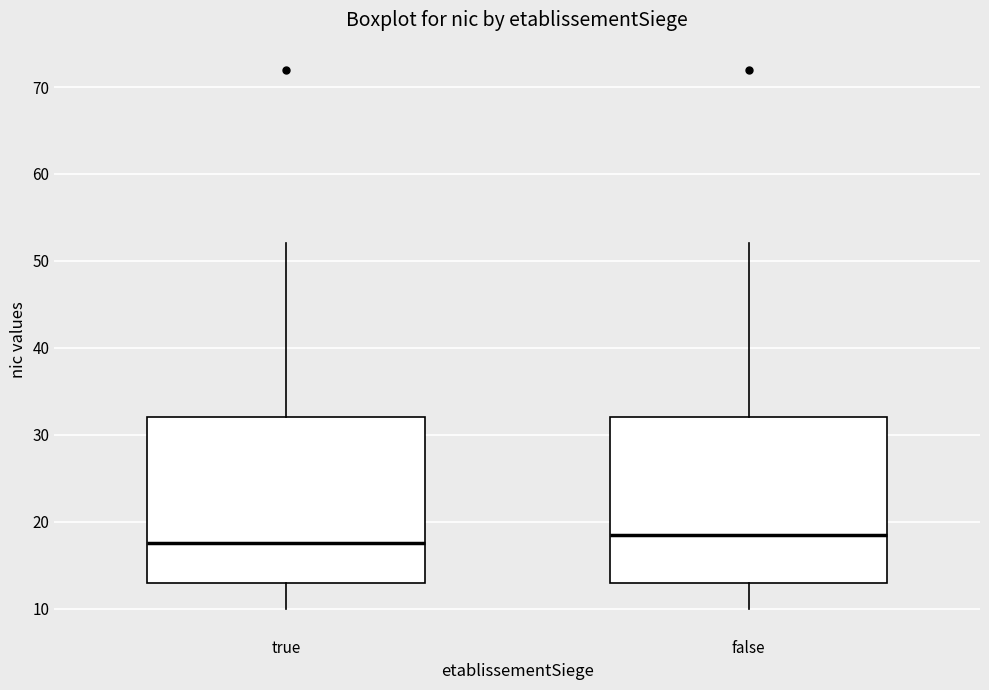

Where does the upper whisker of the box for true end on the y-axis? The values are not printed on the chart, so give them approximately, as read against the axis.

52